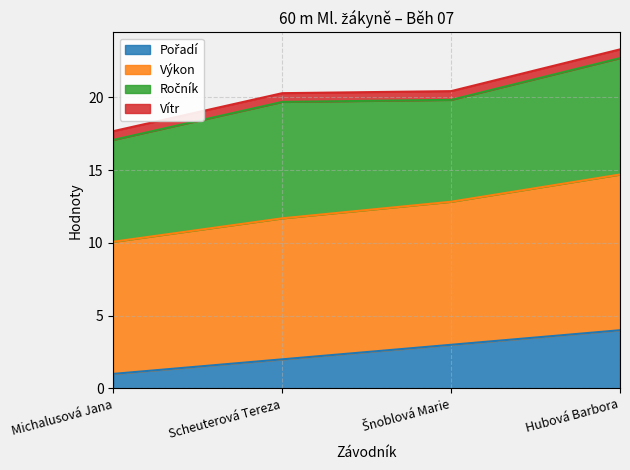

How many lines are shown in the chart?

4